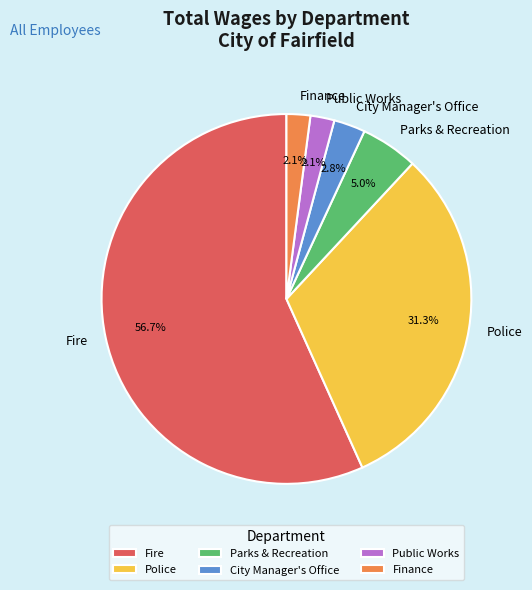

Which has a higher value, Fire or Finance?

Fire